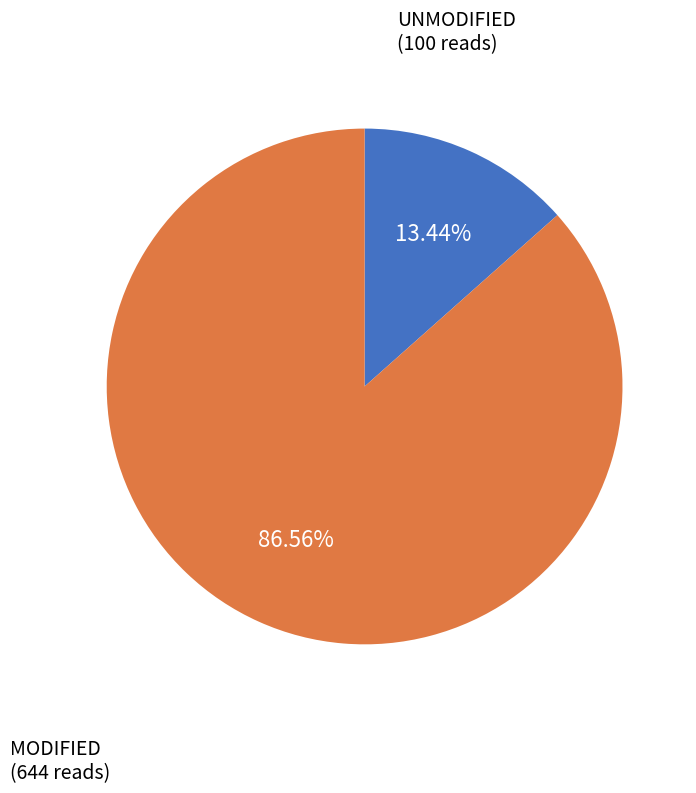

Is there a majority slice in this chart?

Yes